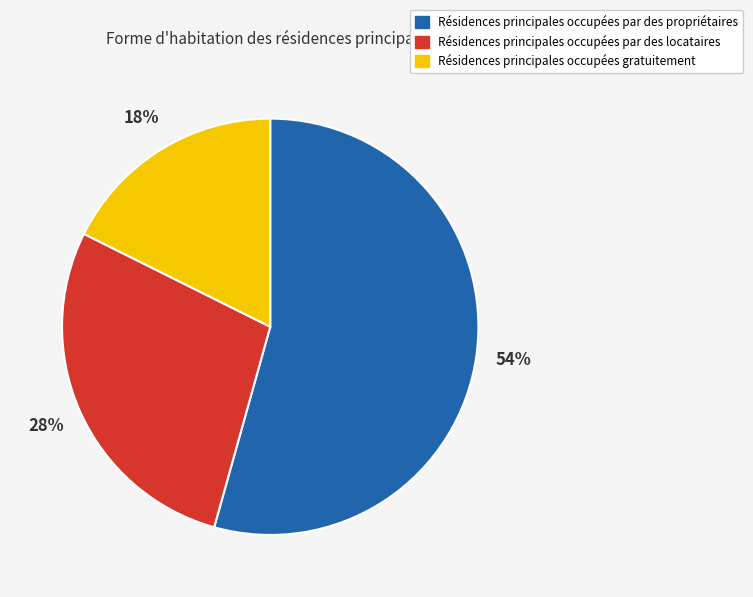

How many slices are in this pie chart?

3